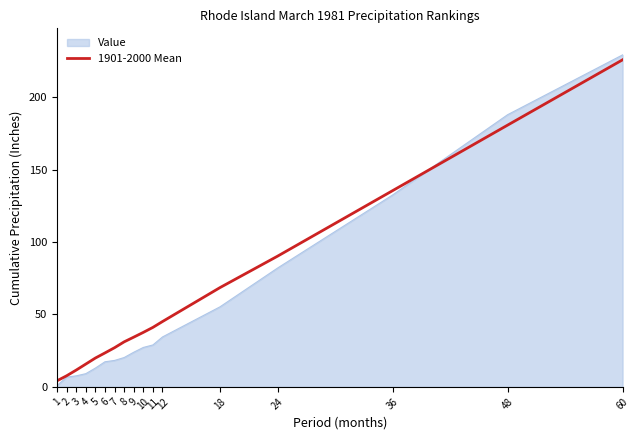

Is it true that 1901-2000 Mean equals 32.7 at 6?

False